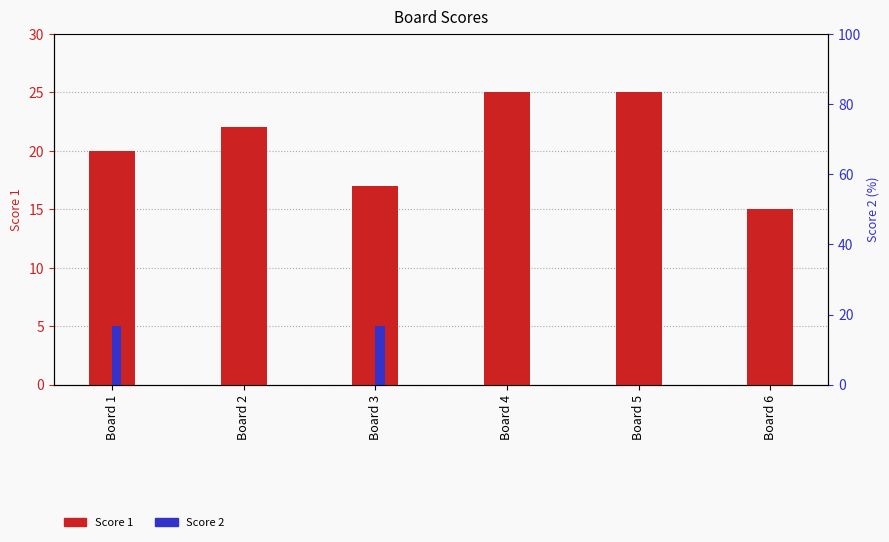

Reading left to right, transcribe all the data shown in this chart.

Score 1: Board 1=20	Board 2=22	Board 3=17	Board 4=25	Board 5=25	Board 6=15
Score 2: Board 1=5	Board 2=0	Board 3=5	Board 4=0	Board 5=0	Board 6=0